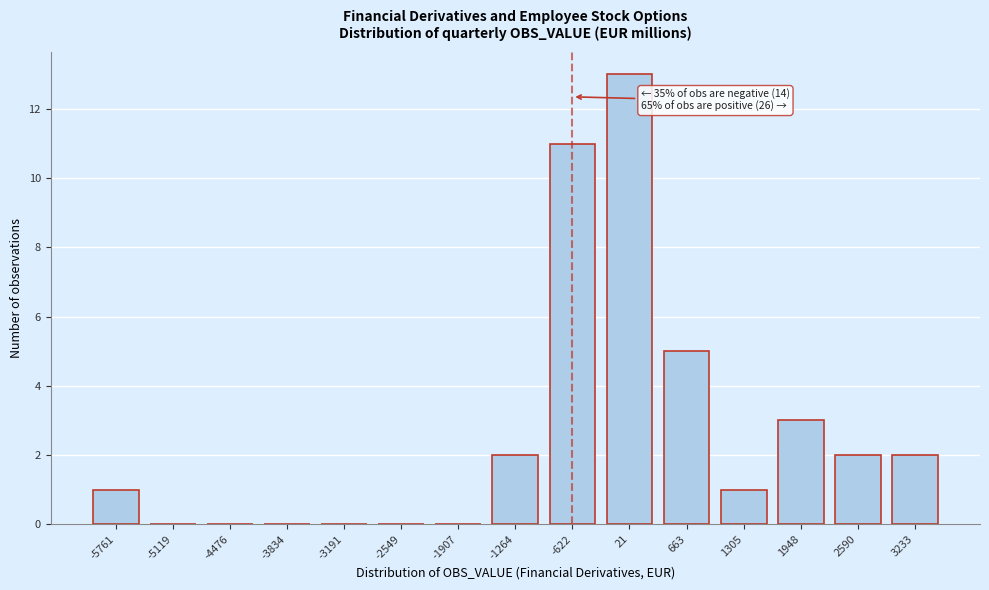

Reading left to right, extract all data points from this chart.

-5761=1	-5119=0	-4476=0	-3834=0	-3191=0	-2549=0	-1907=0	-1264=2	-622=11	21=13	663=5	1305=1	1948=3	2590=2	3233=2